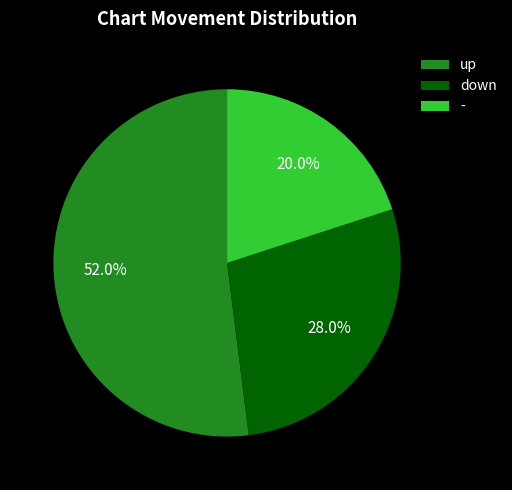

Is it true that down is 28% of the pie?

True